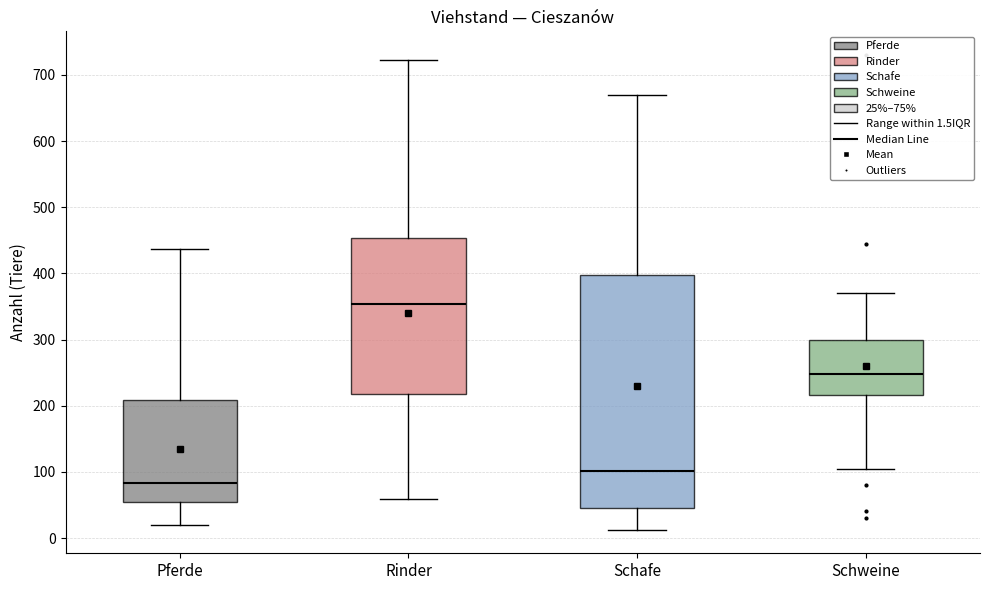

Reading left to right, read every box against the y-axis: the position of its median line, the range the box covers, and the ends of its whiskers. The values are not printed on the chart, so give them approximately, as read against the axis.

Pferde: median 80, box 60 to 210, whiskers 20 to 440
Rinder: median 350, box 220 to 450, whiskers 60 to 720
Schafe: median 100, box 50 to 400, whiskers 10 to 670
Schweine: median 250, box 220 to 300, whiskers 110 to 370